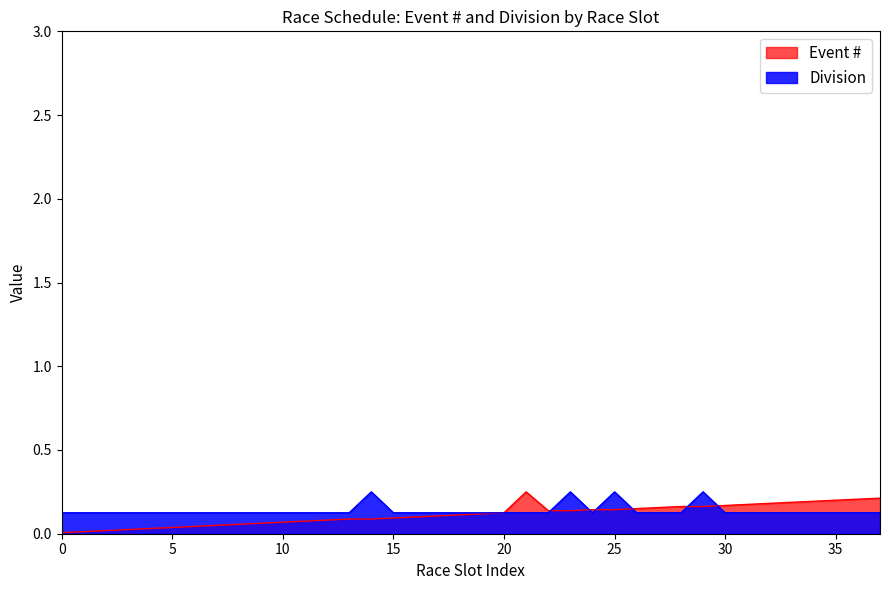

What is the difference between the second highest and minimum values in the Division series?

0.1